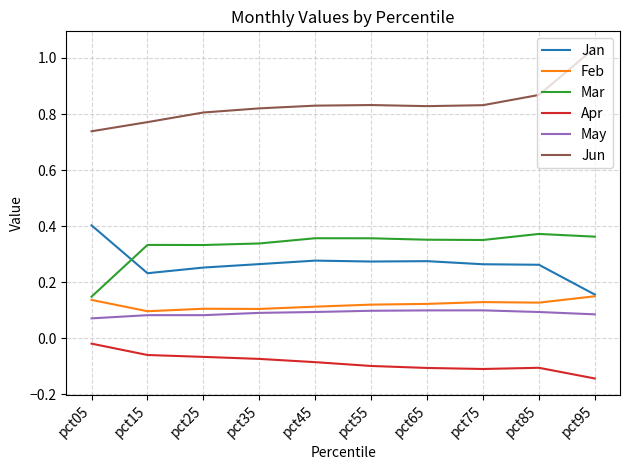

Which category has the lowest value in the Jan series?

pct95